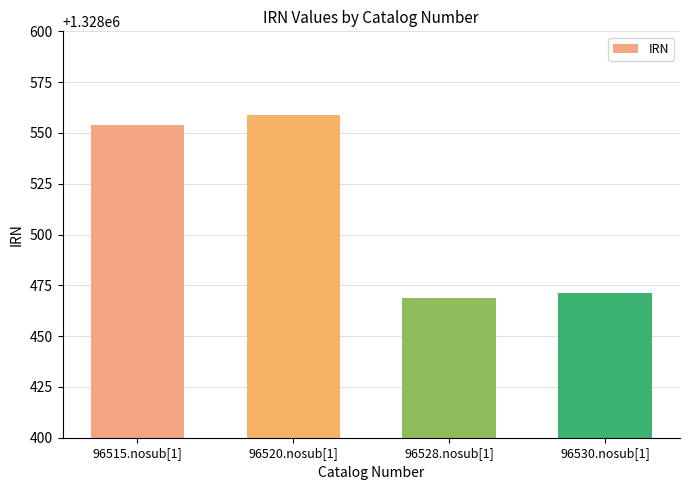

The value at 96528.nosub[1] is 2213453. True or false?

False